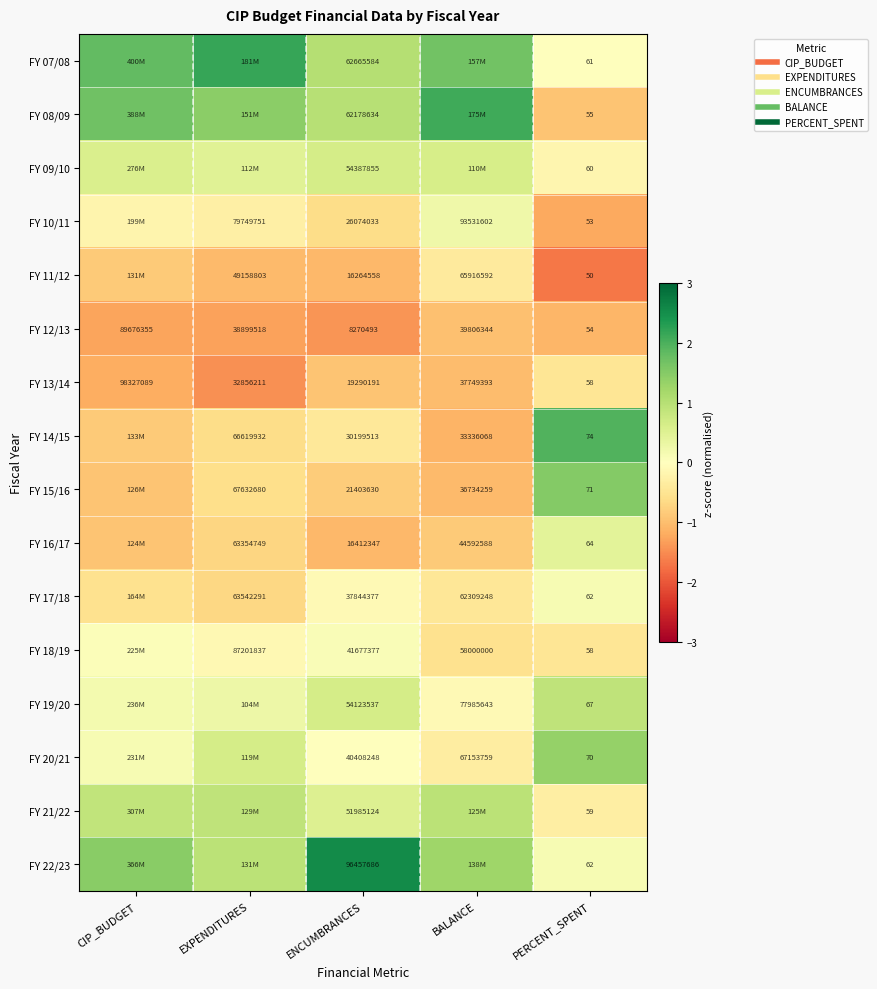

Read the FY 11/12 value at ENCUMBRANCES.

-1.1